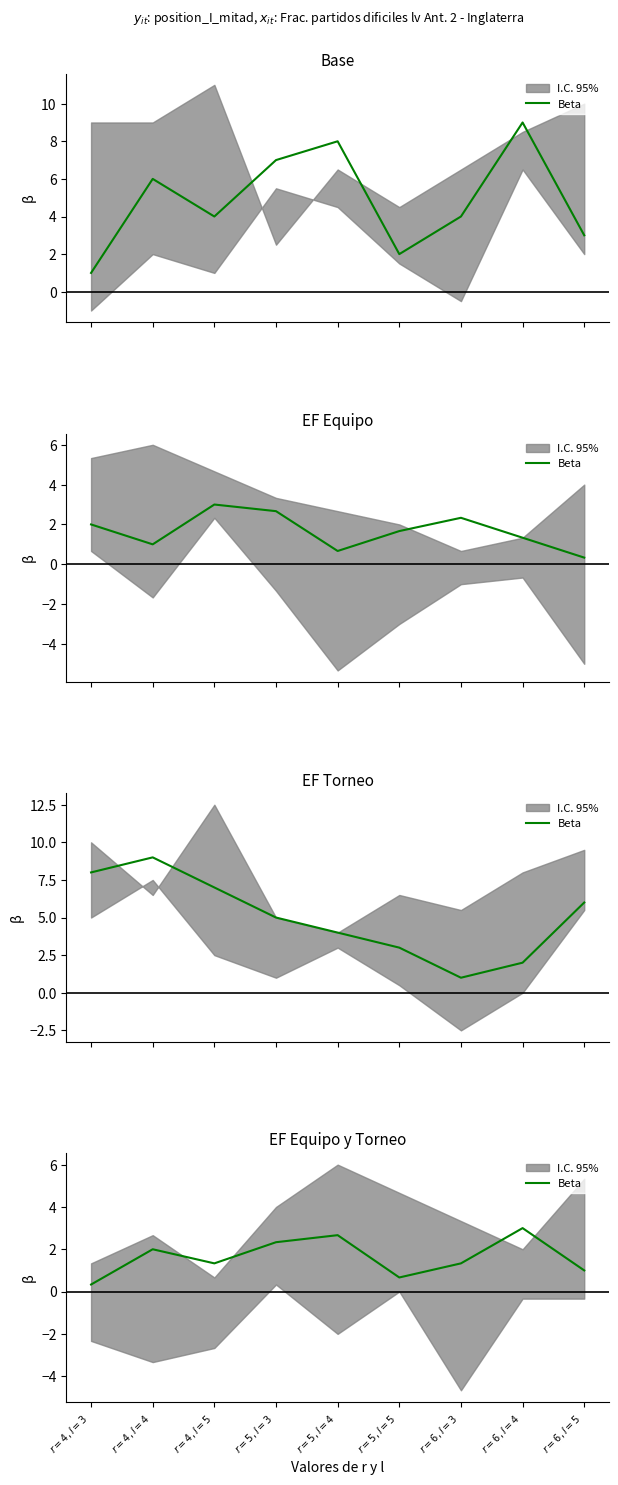

Rank the categories by value from highest to lowest.

$r=6, l=4$, $r=5, l=4$, $r=5, l=3$, $r=4, l=4$, $r=4, l=5$, $r=6, l=3$, $r=6, l=5$, $r=5, l=5$, $r=4, l=3$